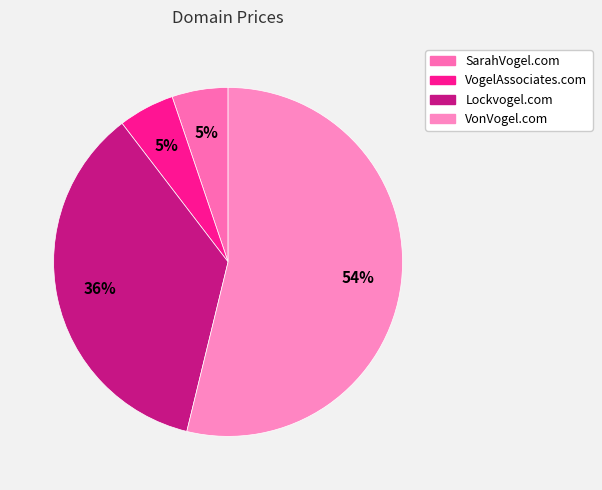

Count the number of slices in the pie.

4